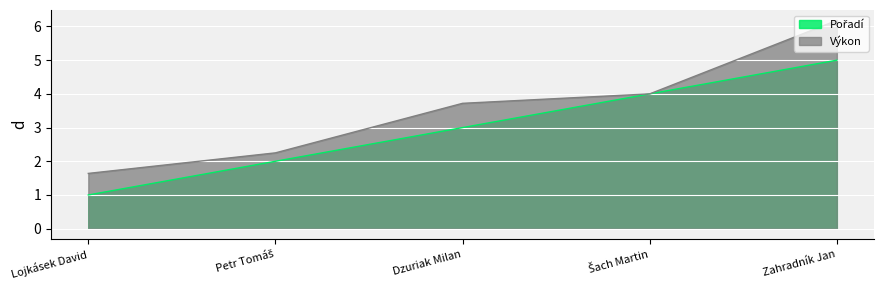

What is the difference between the maximum and minimum values in the Výkon series?

4.5